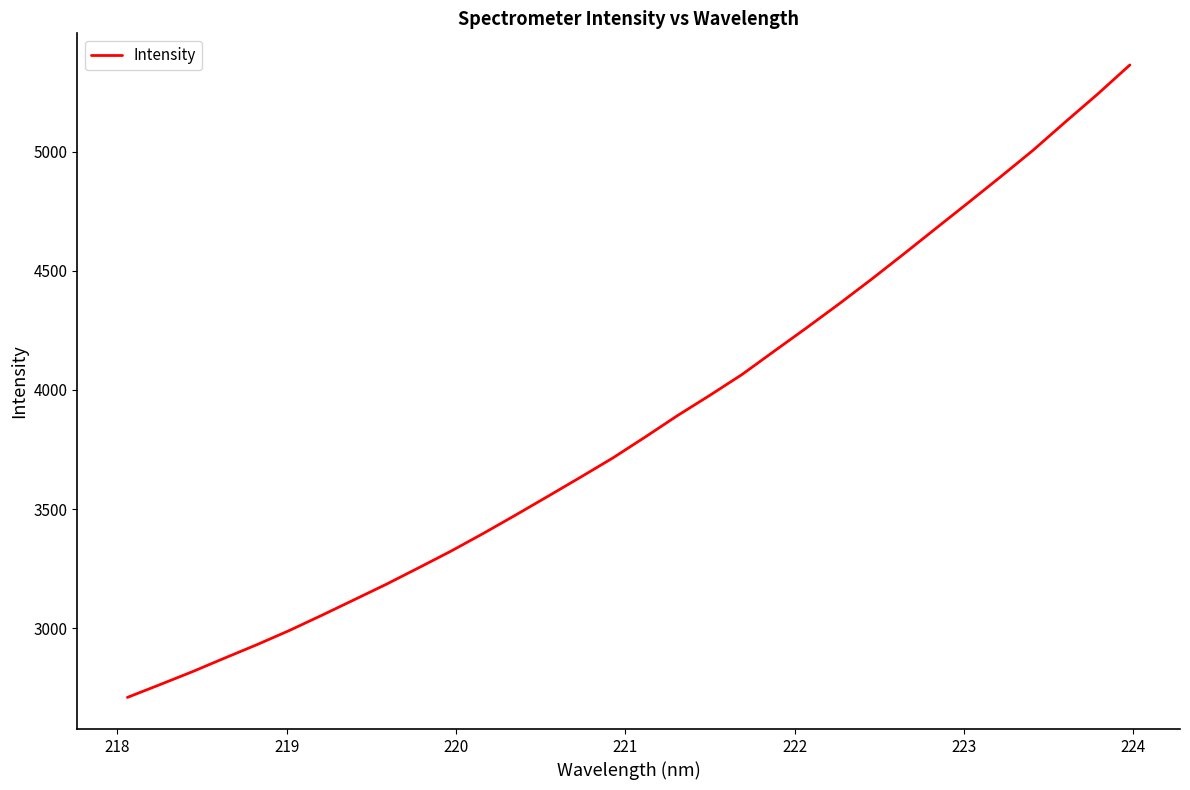

What is the greatest value displayed?

5363.4